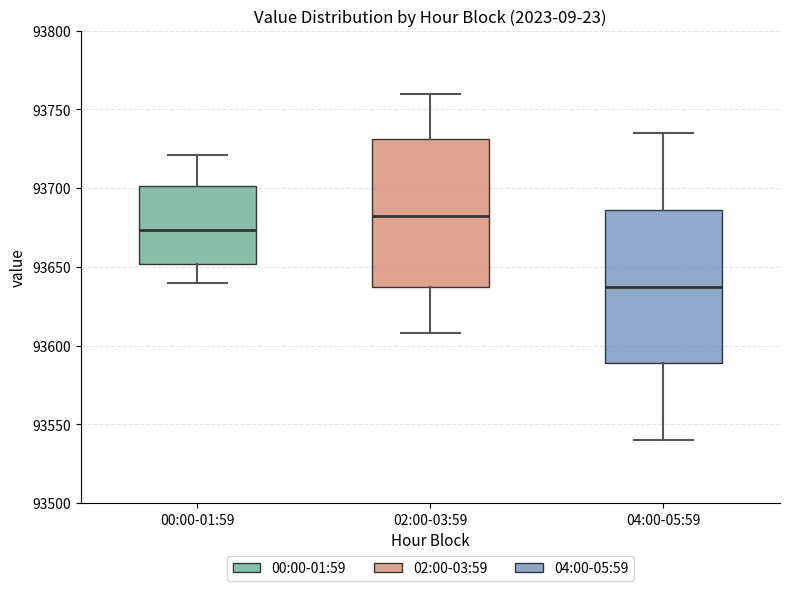

Reading left to right, read every box against the y-axis: the position of its median line, the range the box covers, and the ends of its whiskers. The values are not printed on the chart, so give them approximately, as read against the axis.

00:00-01:59: median 93675, box 93650 to 93700, whiskers 93640 to 93720
02:00-03:59: median 93685, box 93635 to 93730, whiskers 93610 to 93760
04:00-05:59: median 93640, box 93590 to 93685, whiskers 93540 to 93735